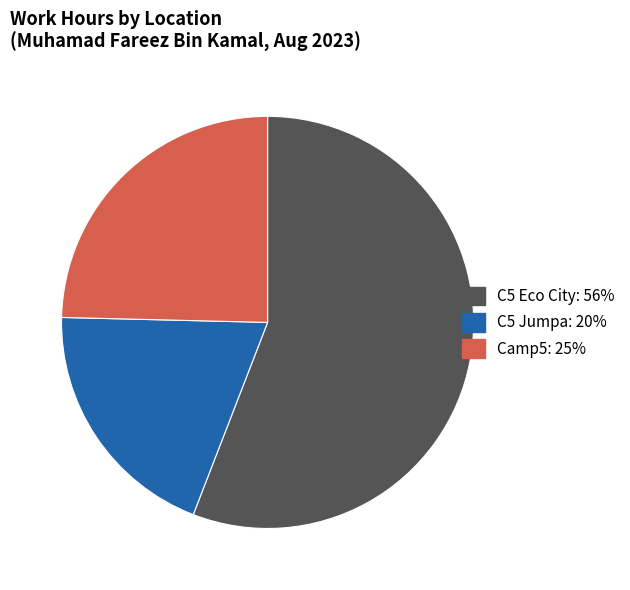

Does any single category account for the majority?

Yes